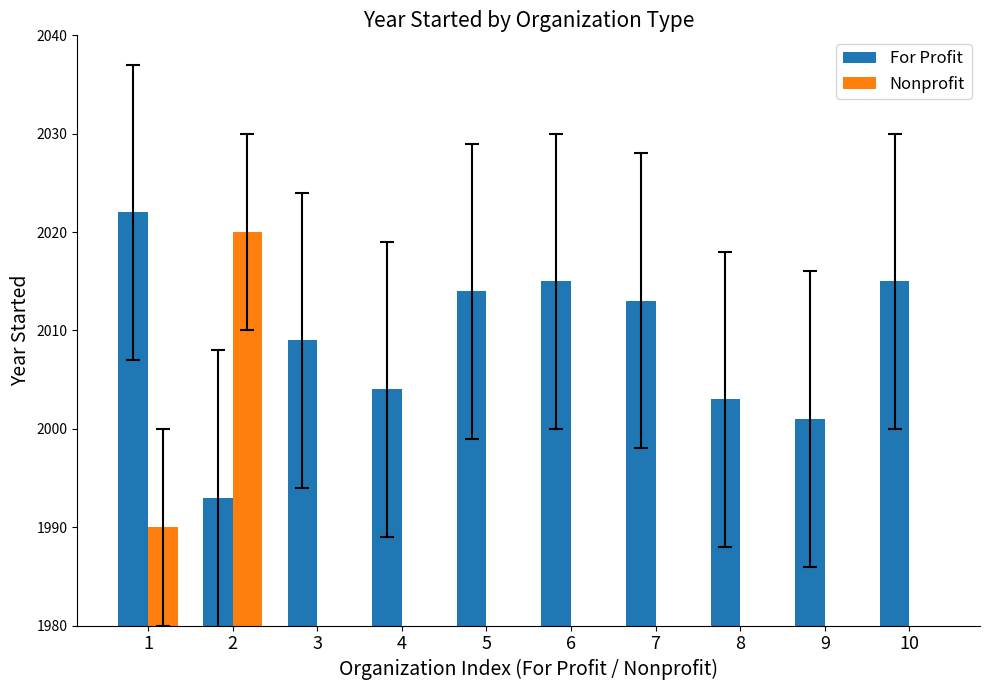

The value of Nonprofit at 9 is 0. True or false?

True